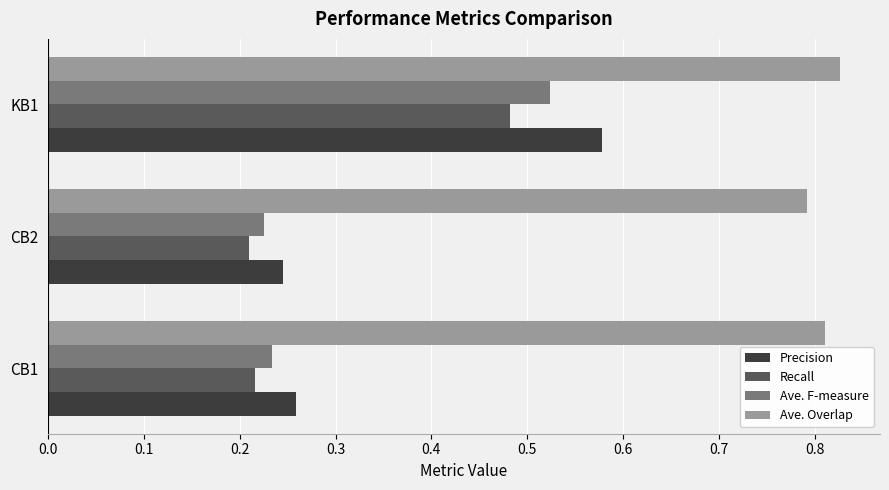

How many Ave. Overlap values are between 0 and 1?

3